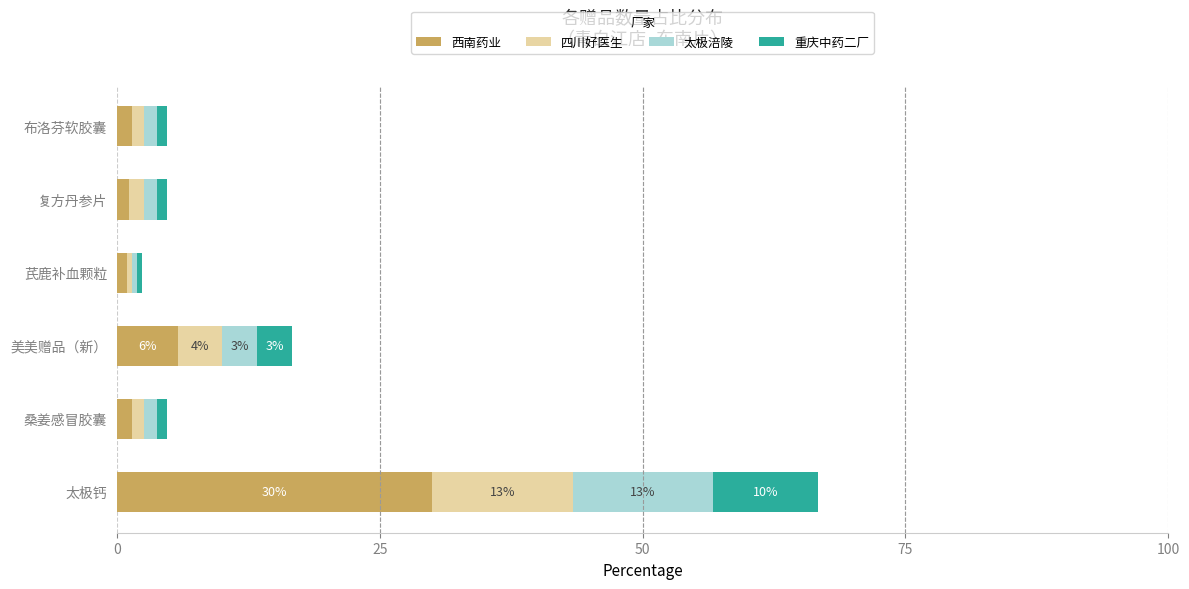

What is the difference between the maximum and second lowest values in the 西南药业 series?

28.8